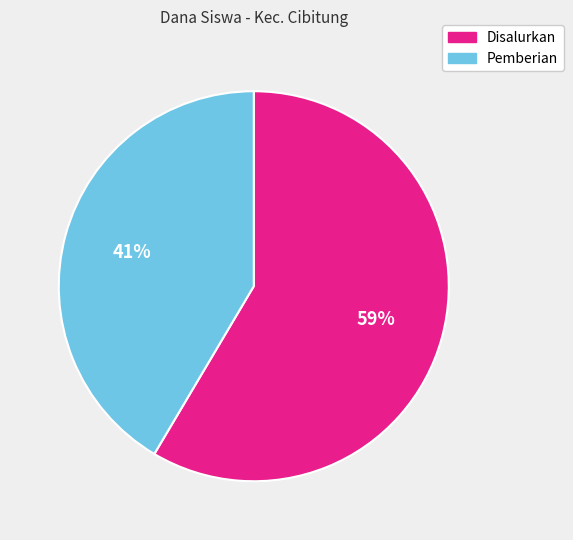

Rank the categories by value from highest to lowest.

Disalurkan, Pemberian